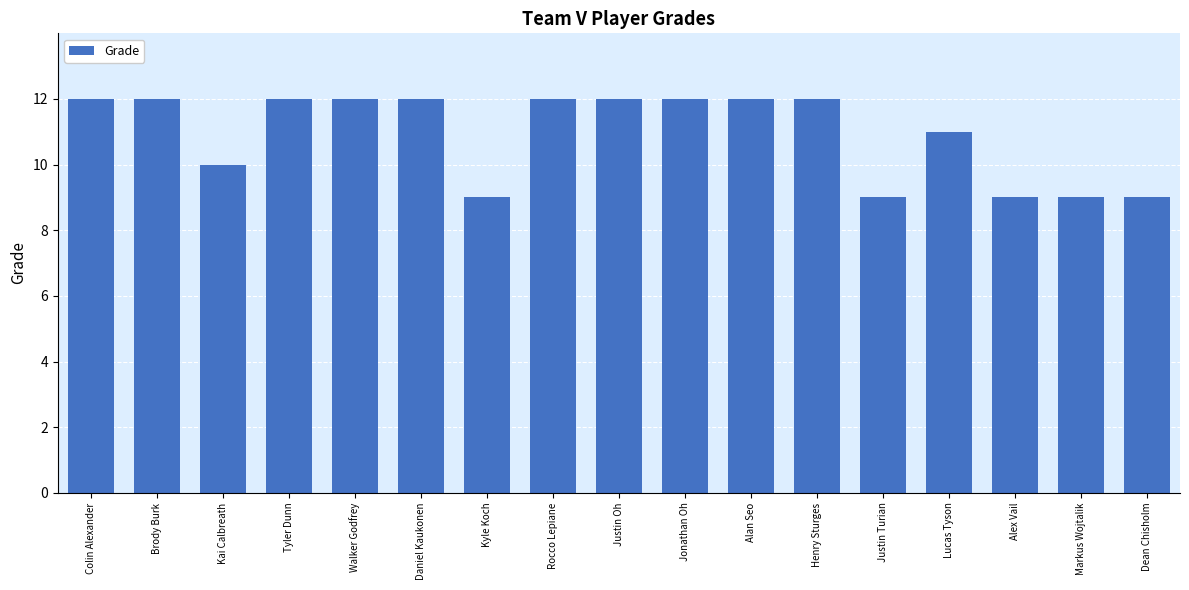

Is it true that the value at Walker Godfrey is 12?

True